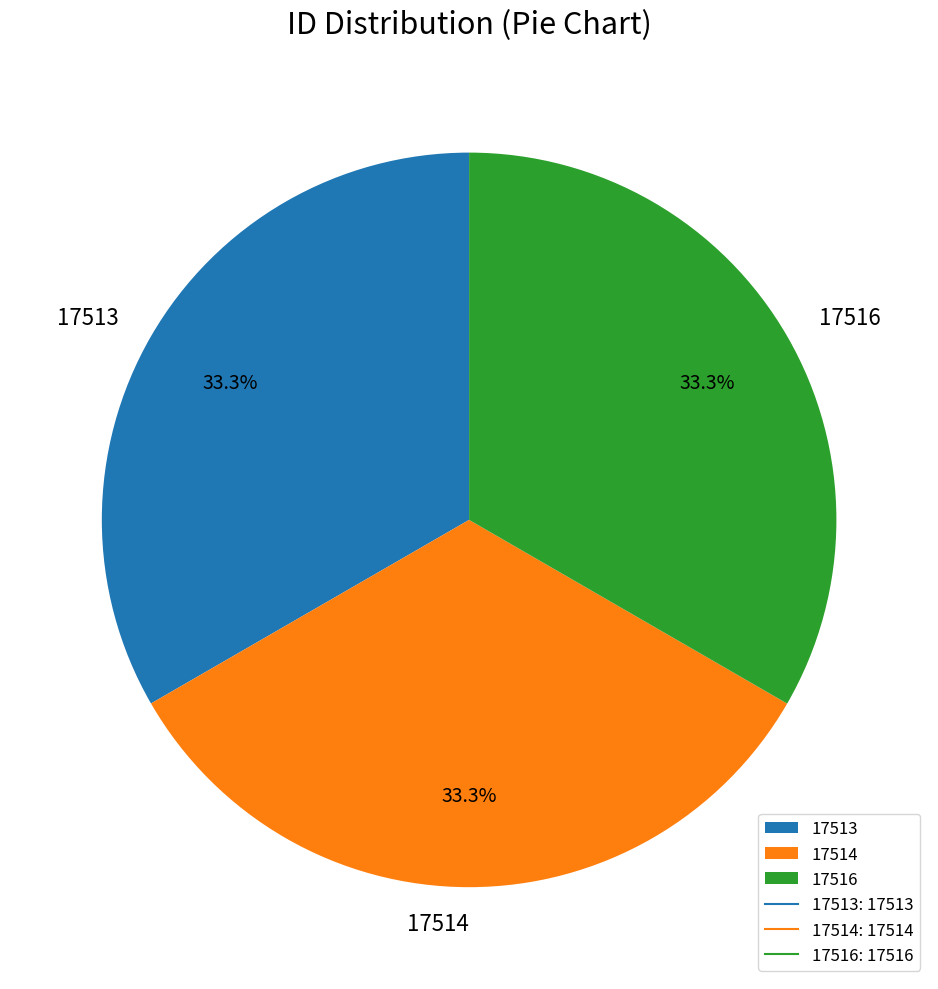

Does 17516 account for over 50% of the chart?

No